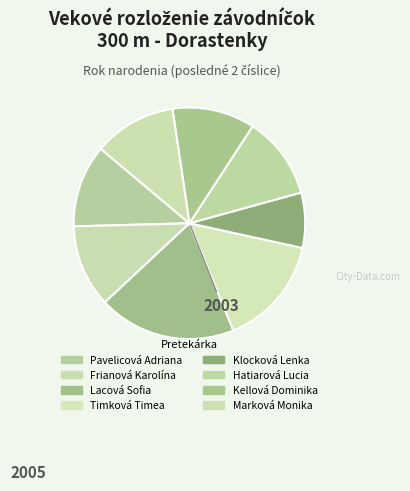

Do Lacová Sofia and Hatiarová Lucia together represent more than half of the pie?

No